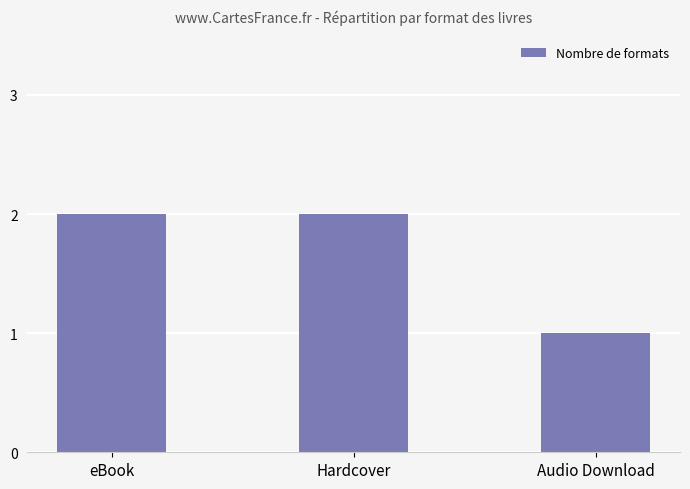

The chart shows a value of 2 at eBook. True or false?

True